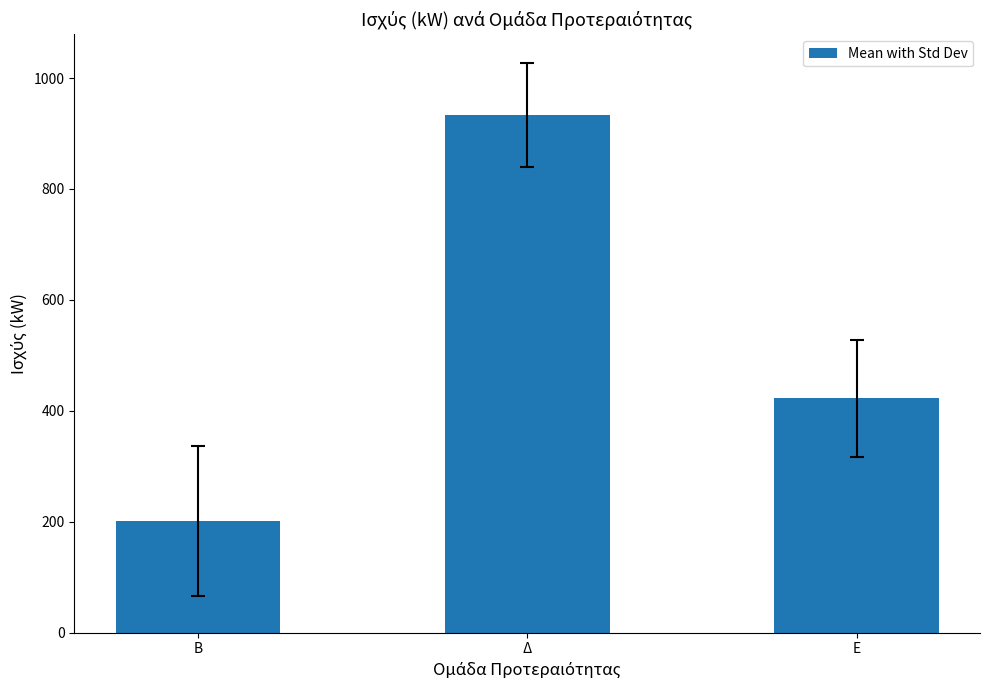

Between Β and Δ, which is larger?

Δ